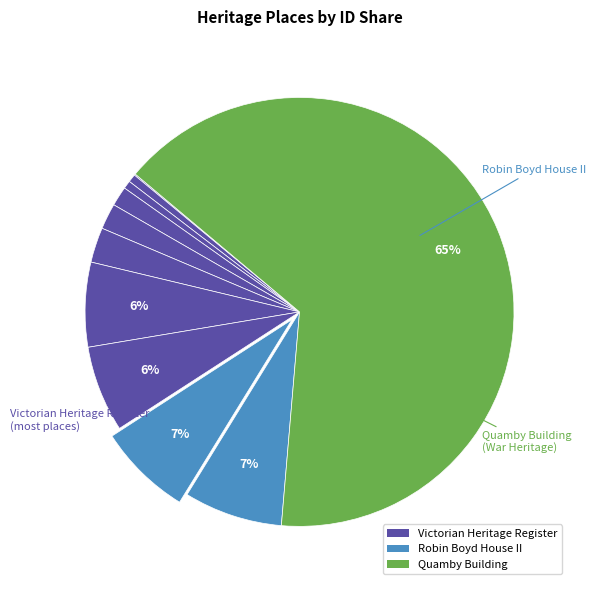

How many segments does this pie chart have?

11